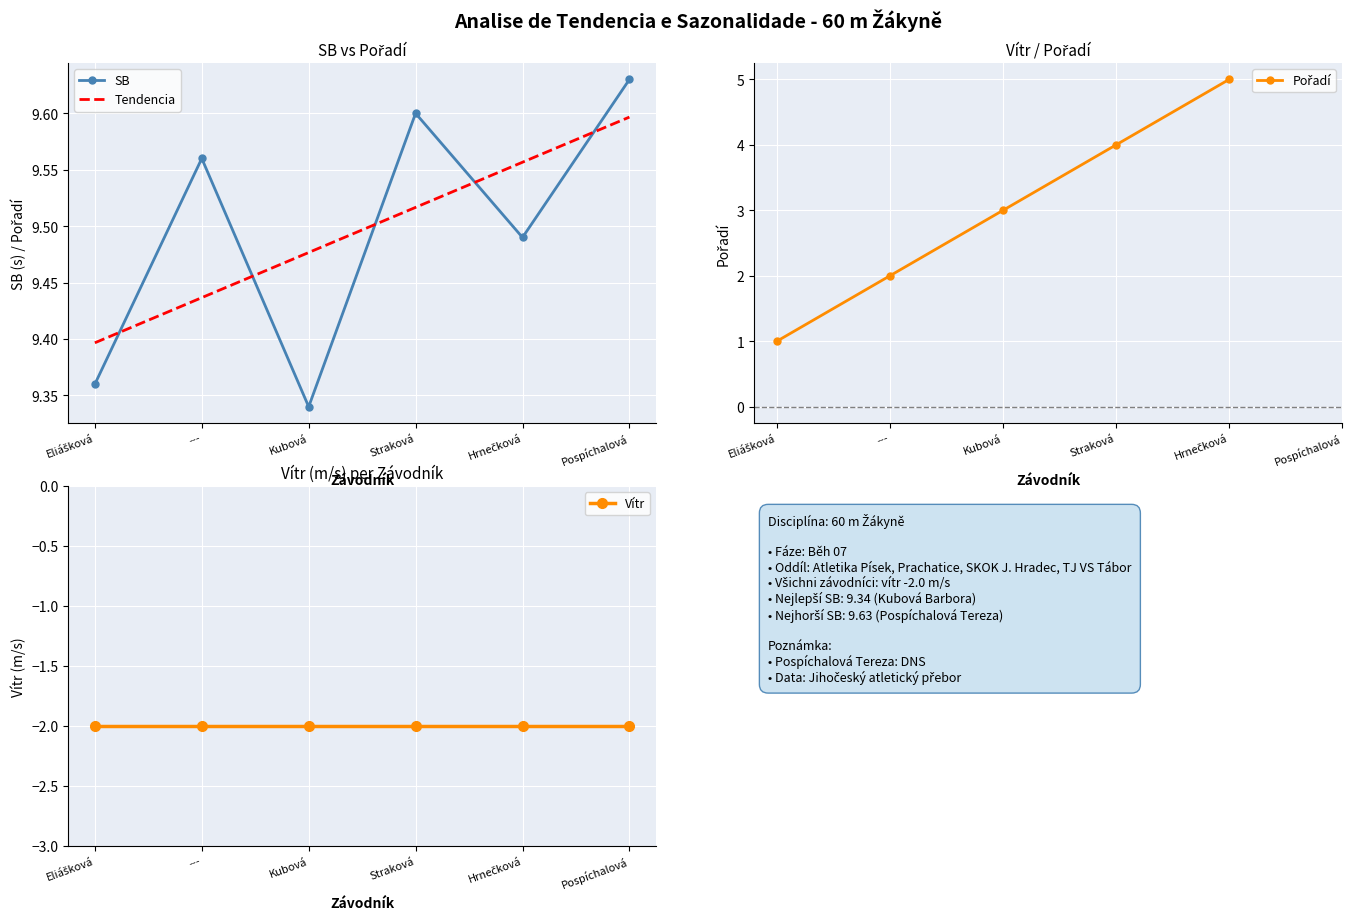

What is the total value across all series at Eliášková?

17.8